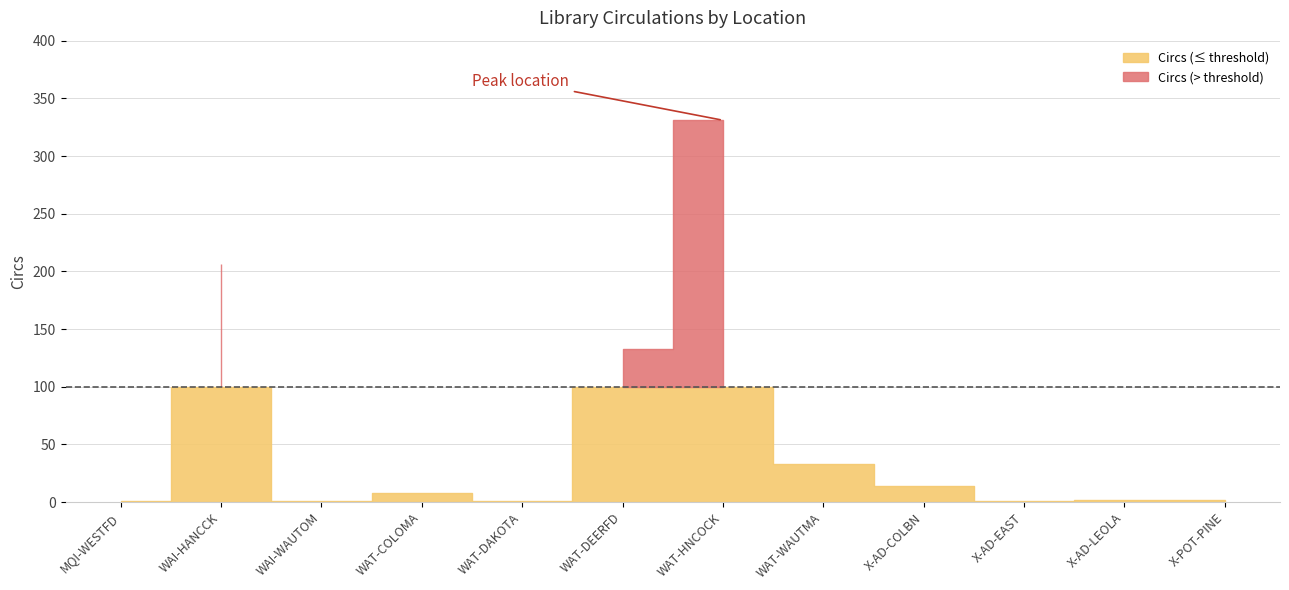

What is the label of the 6th point from the left?

WAT-DEERFD